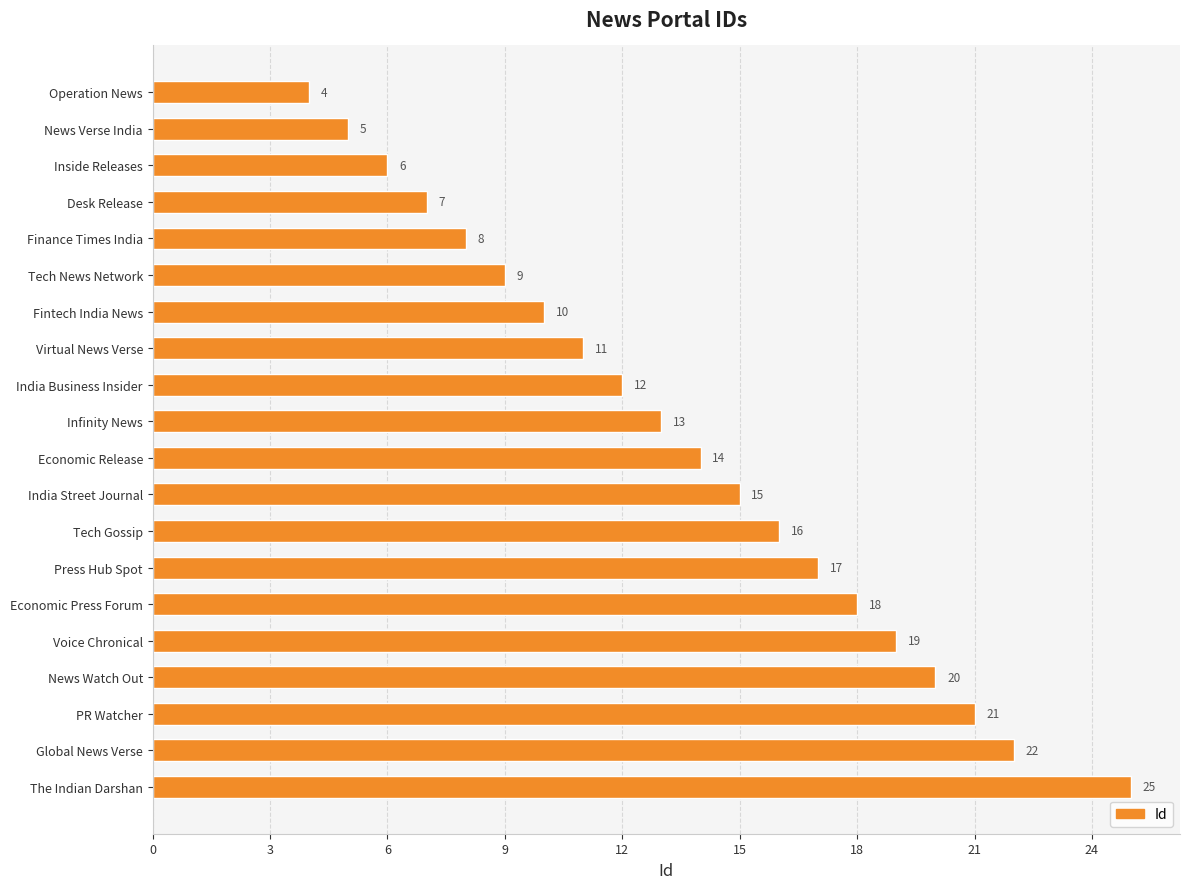

What is the value of the 13th bar from the top?

16